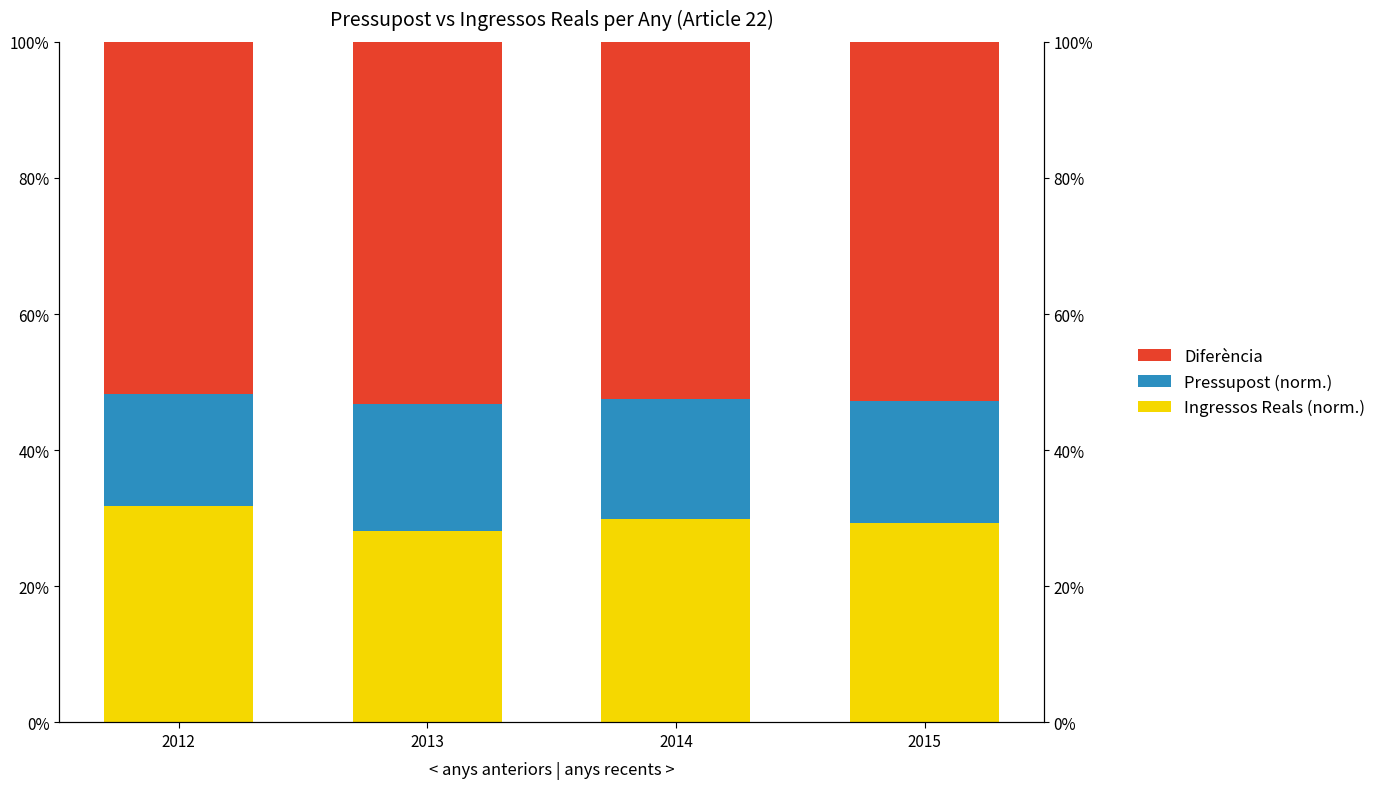

How many groups of bars are there?

4